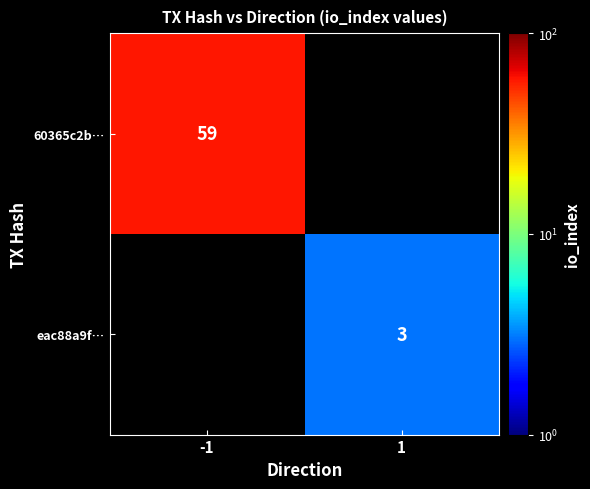

True or false: eac88a9f… has a value of 2.0 at 1.

False